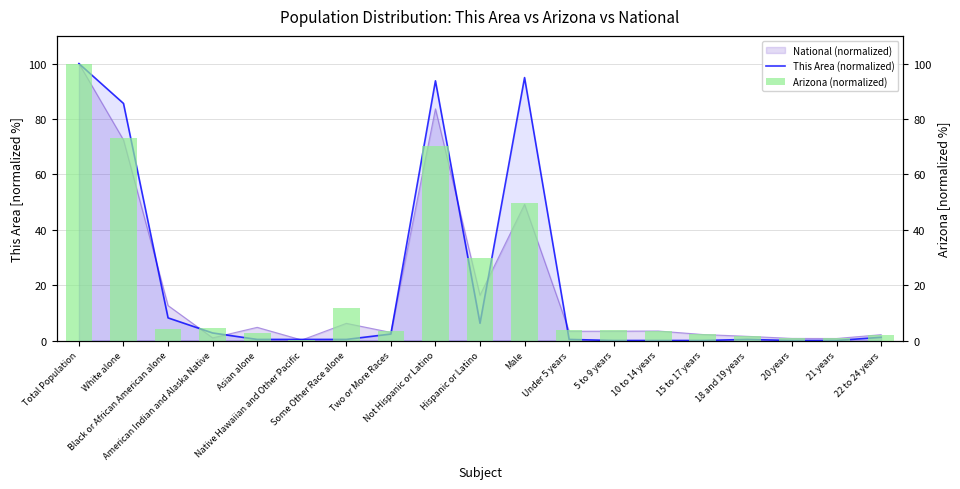

How many data points in This Area (normalized) are above 0?

14